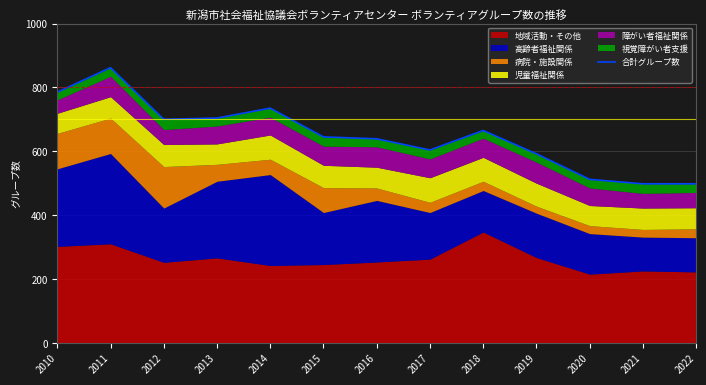

Where is the data nearest to the value 680?

2018